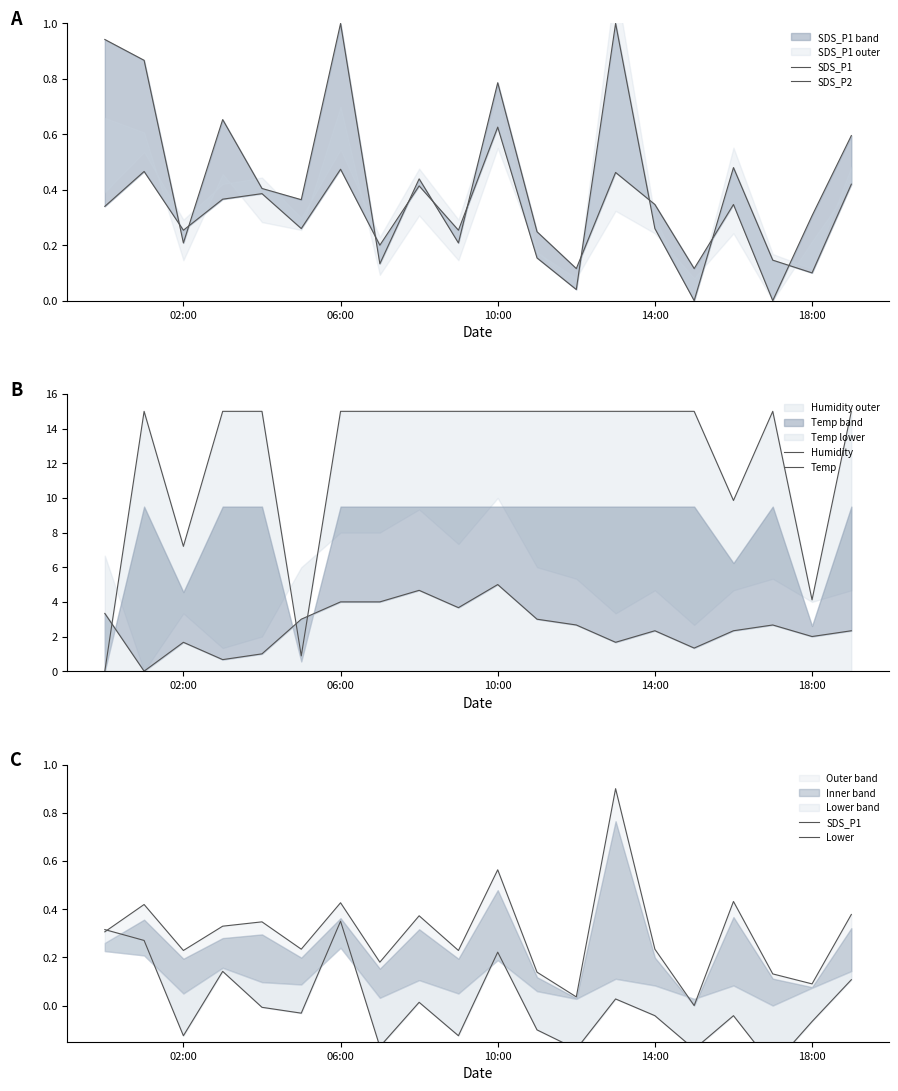

At which category does the chart reach its peak across all series?

06:00